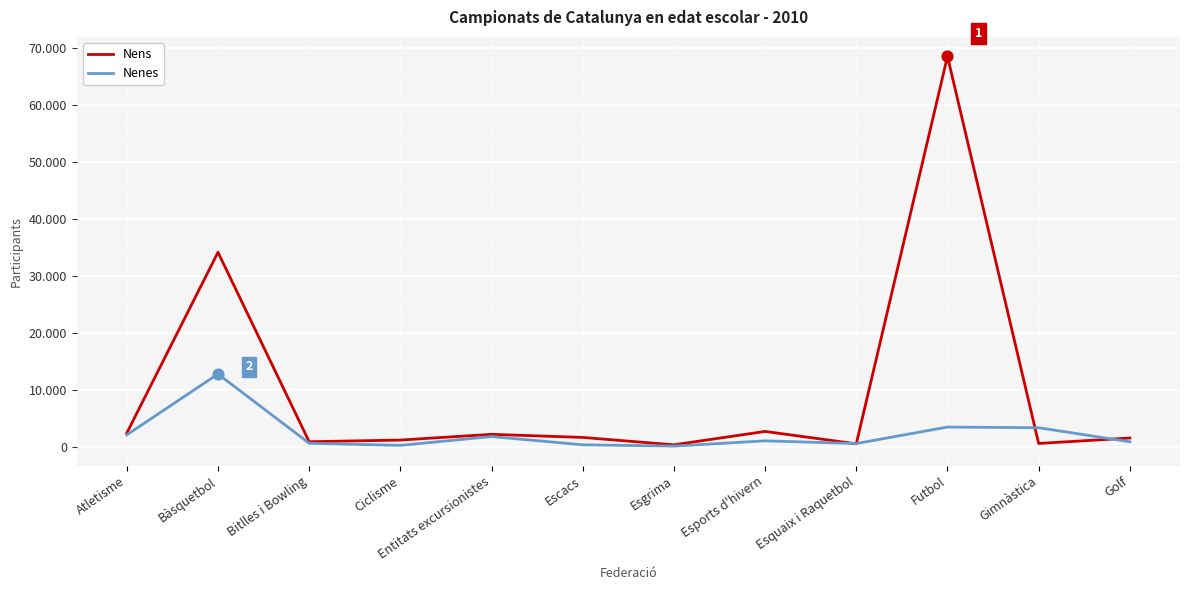

At how many categories does at least one series exceed 514?

11